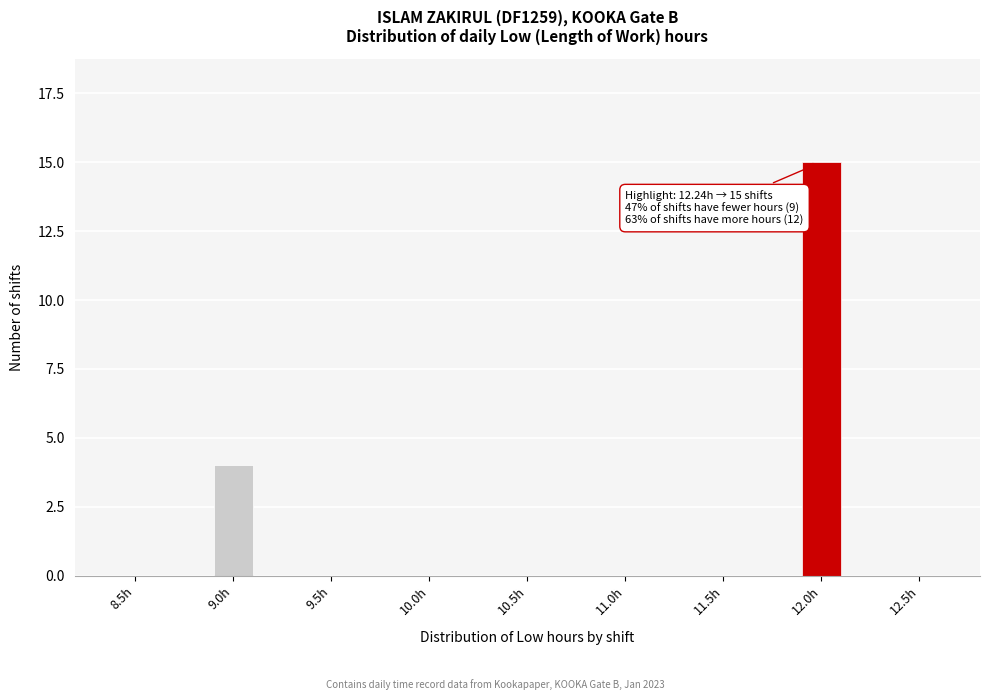

Reading right to left, extract all data points from this chart.

12.5h=0	12.0h=15	11.5h=0	11.0h=0	10.5h=0	10.0h=0	9.5h=0	9.0h=4	8.5h=0